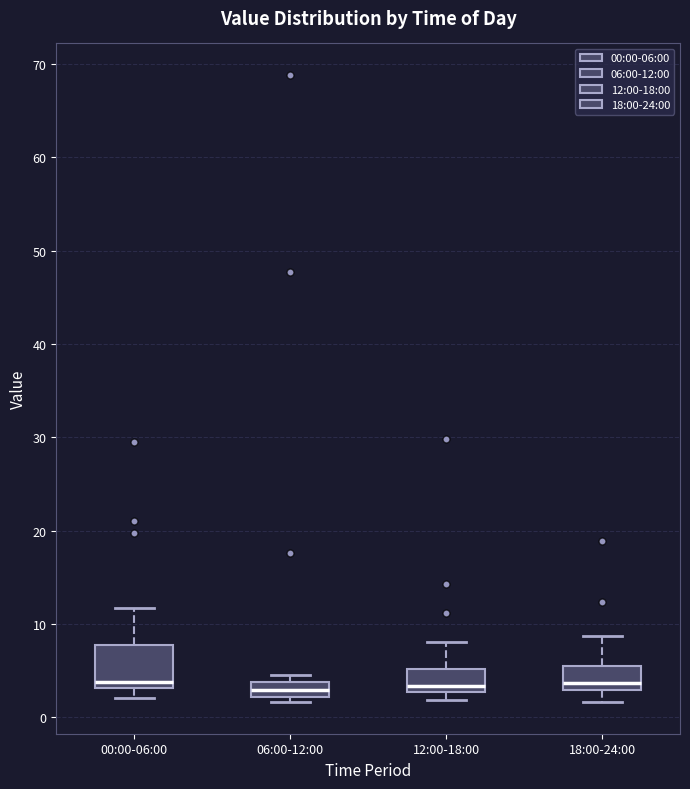

Where is the upper edge of the box for 06:00-12:00 on the y-axis? The values are not printed on the chart, so give them approximately, as read against the axis.

4